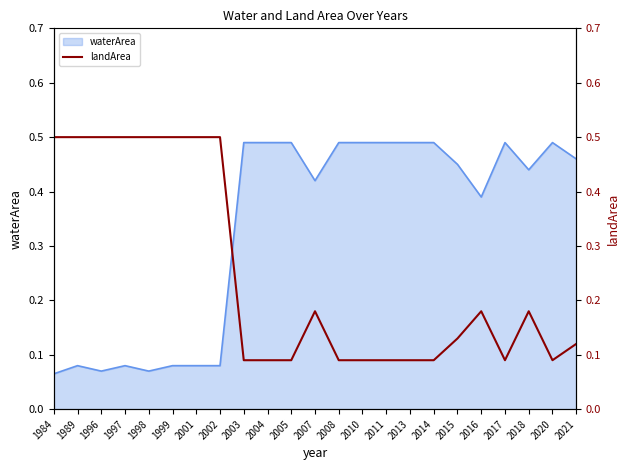

What is the minimum value shown in the chart?

0.1